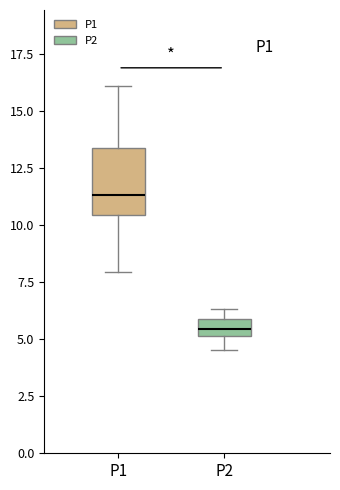

Where does the median line of the box for P1 sit on the y-axis? The values are not printed on the chart, so give them approximately, as read against the axis.

11.5